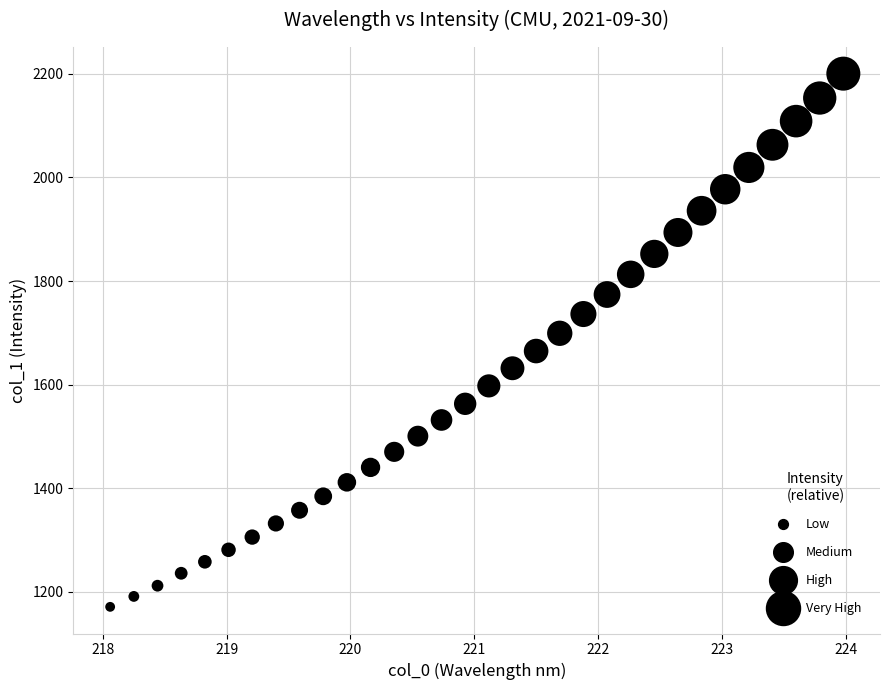

What is the range of X values (max minus min)?

5.9